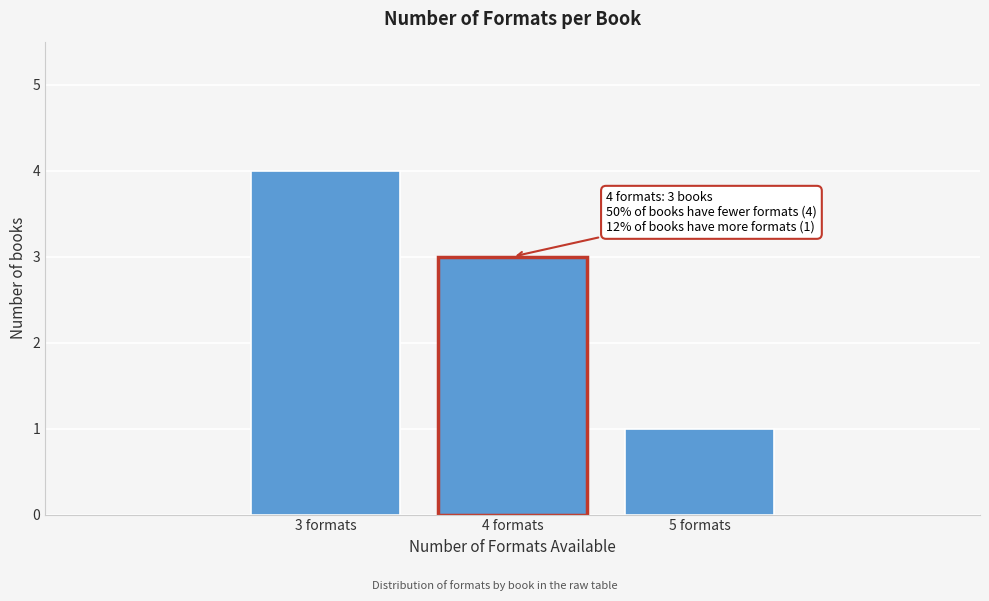

Reading right to left, extract all data points from this chart.

1	3	4